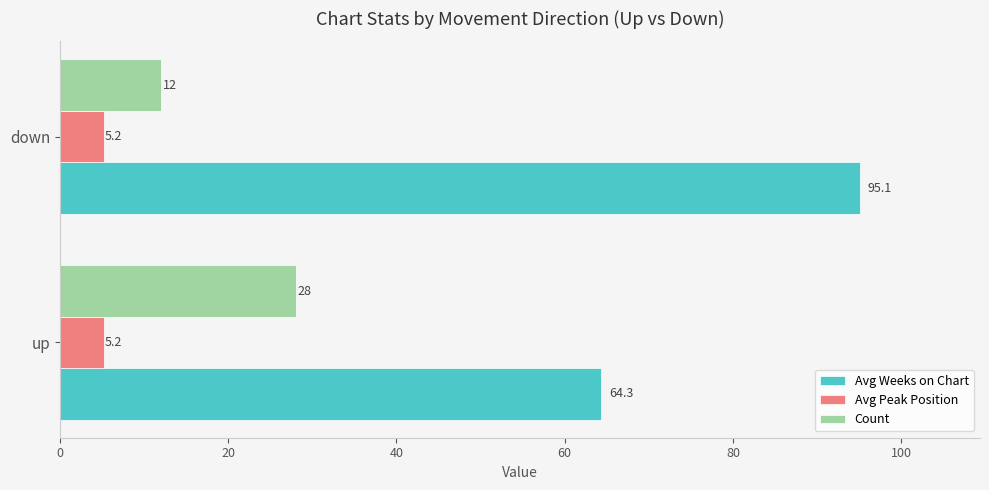

Rank the categories by Count value from highest to lowest.

up, down